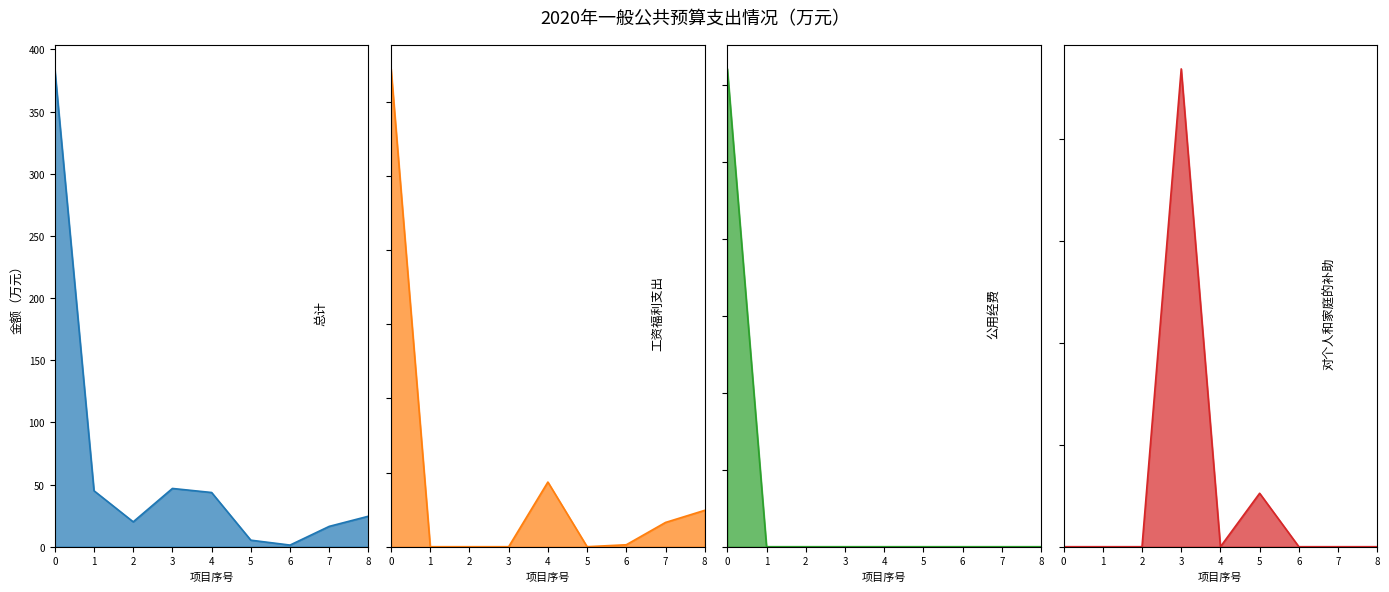

True or false: 公用经费_line and 总计_line intersect in this chart.

False